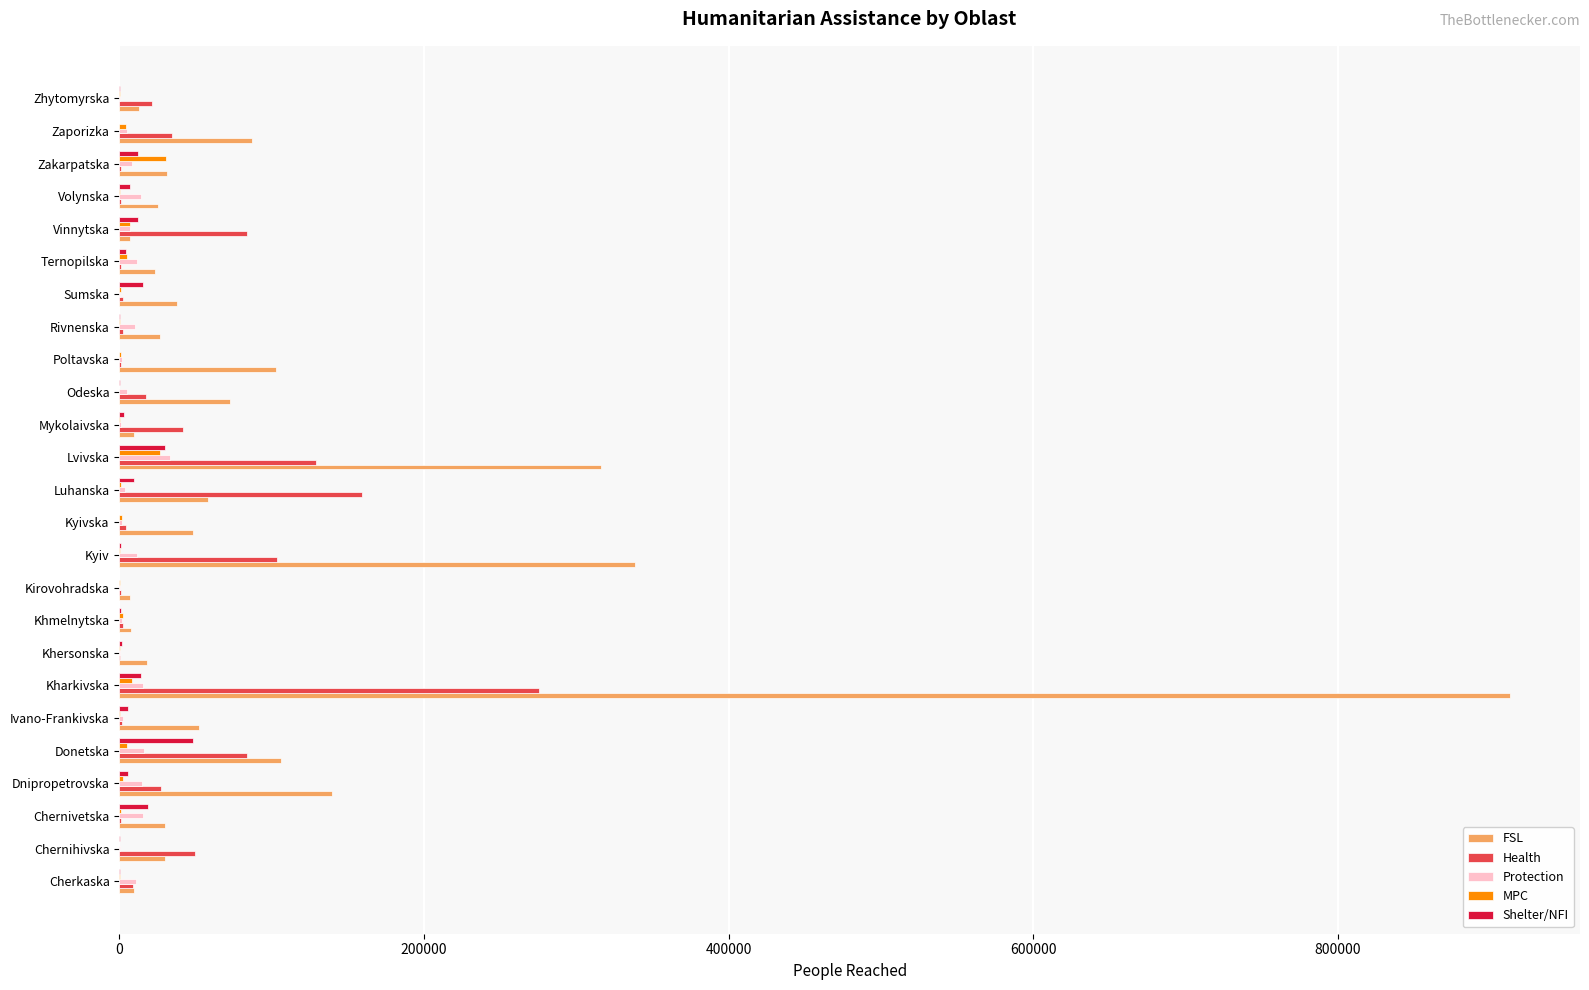

What is the sum of all Protection values?

192100